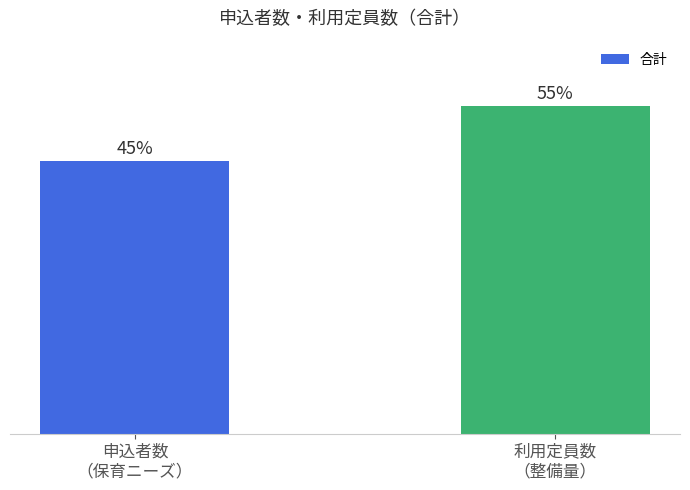

Does the chart contain any negative values?

No